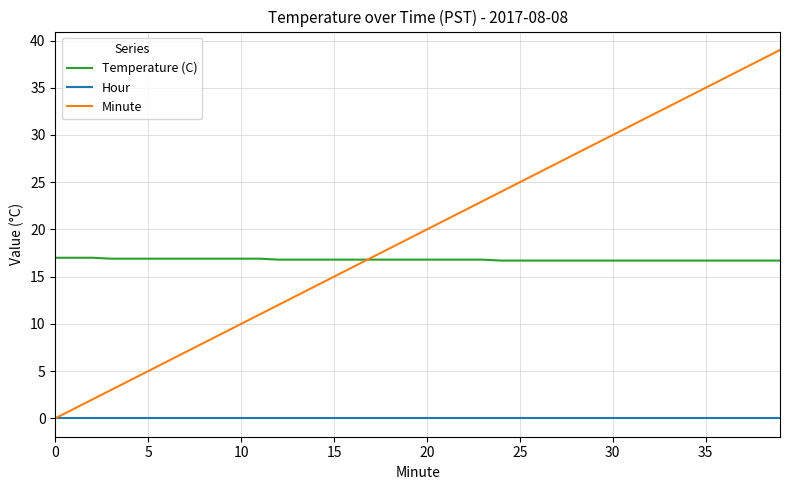

Which series ends up on top after the final intersection of Minute and Temperature (C)?

Minute